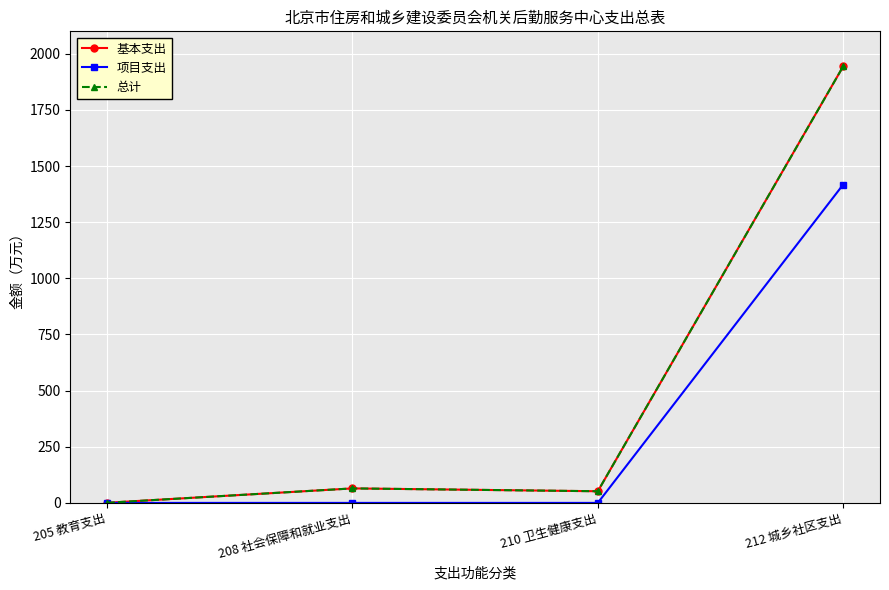

What is the value of the 总计 point at the 1st from the left?

0.6